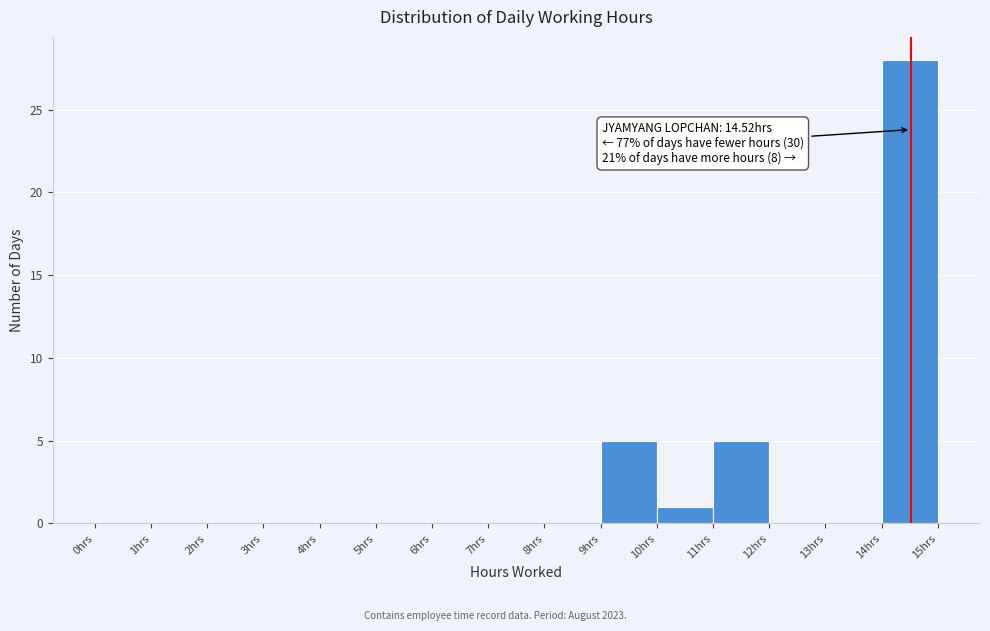

Over which range of the x-axis is the bar tallest?

14 to 15